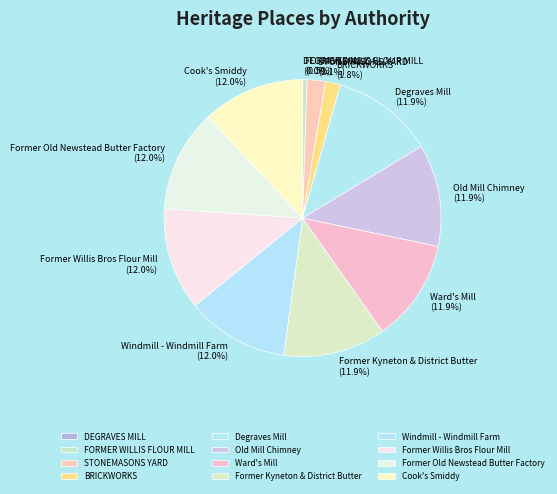

Does Degraves Mill represent more than half of the total?

No